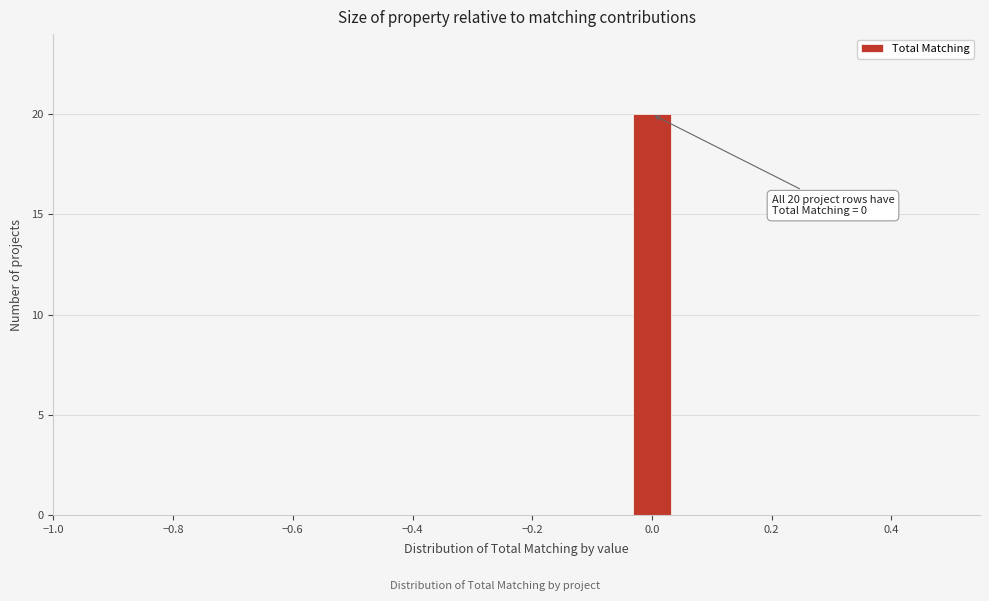

Read against the x-axis, roughly where is the centre of the tallest bar?

0.00